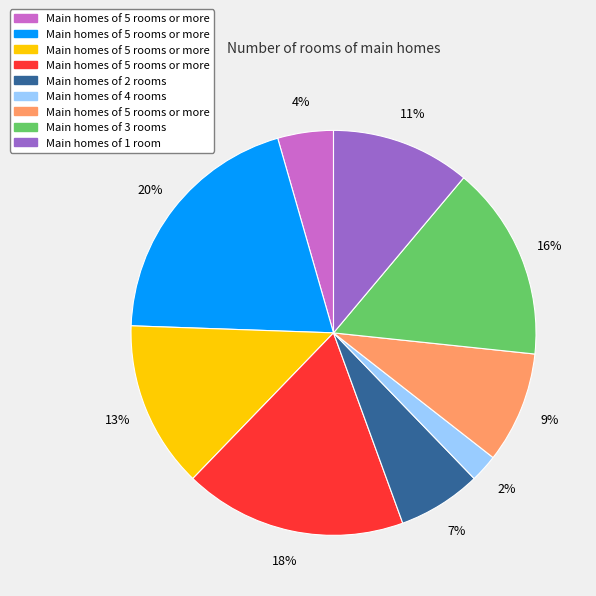

To the nearest percent, what is the average slice percentage?

11%